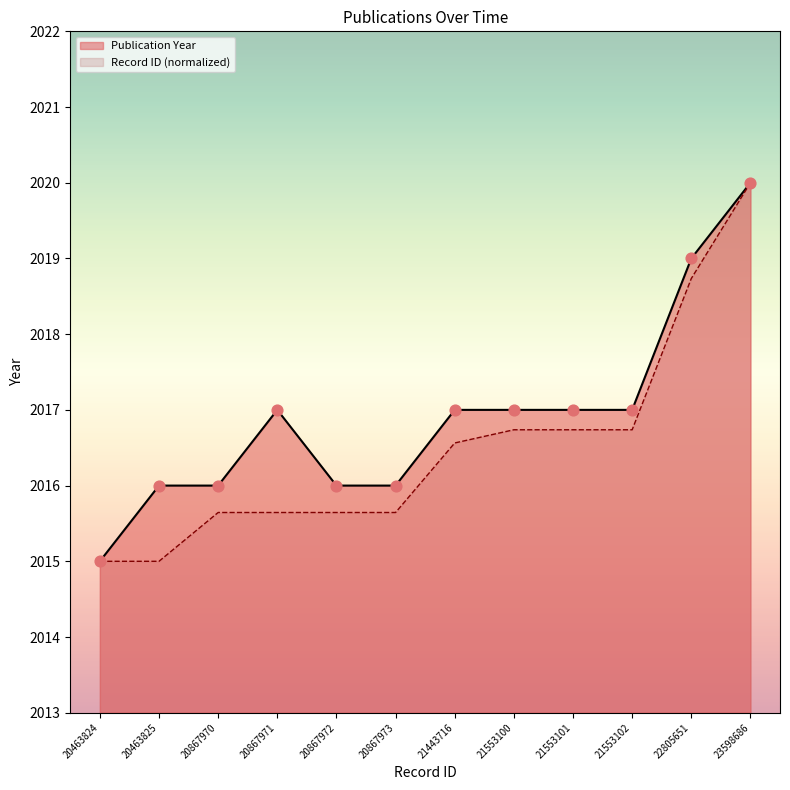

What is the total value across all series at 21553102?

4033.7